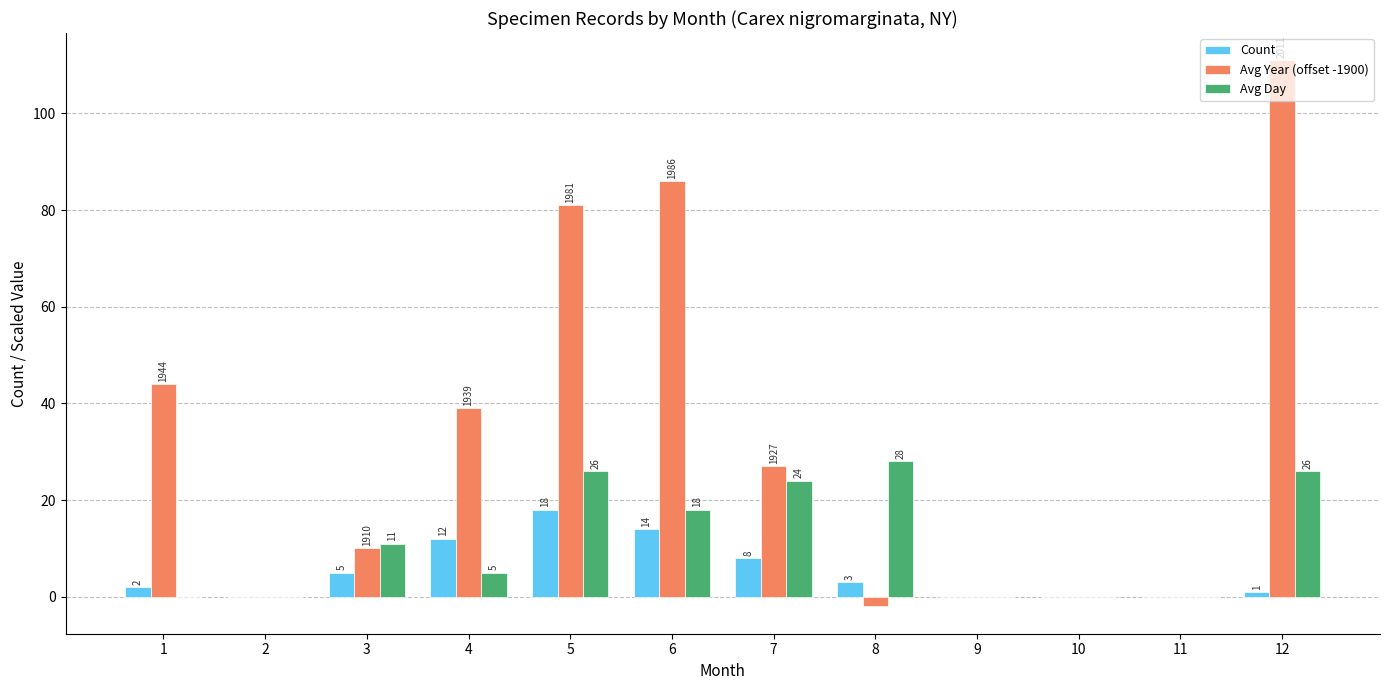

Between 2 and 12, which series saw the biggest shift?

Avg Year (offset -1900)